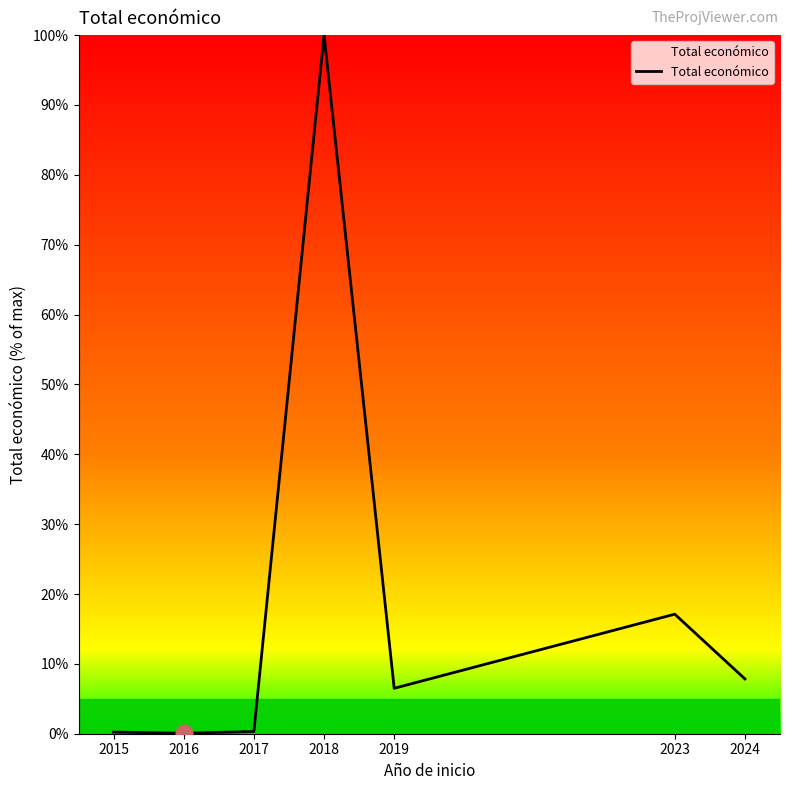

At which category does the chart reach its peak across all series?

2018